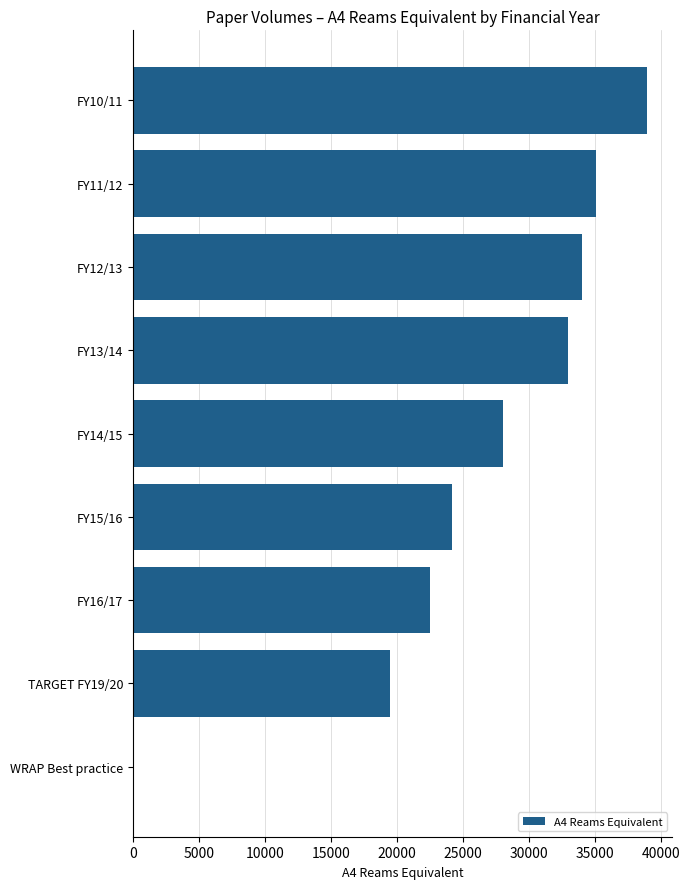

What is the change in value from FY10/11 to FY12/13?

-4885